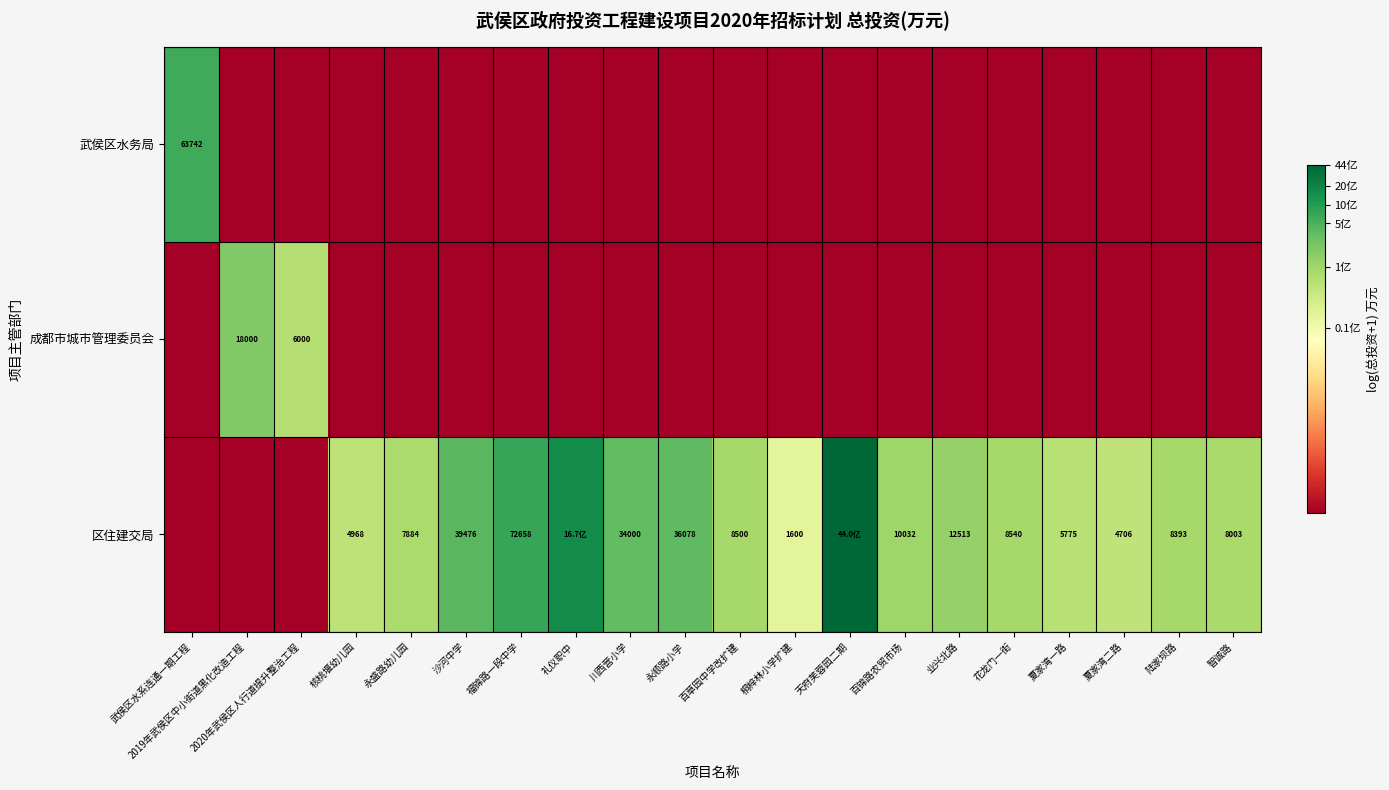

At which category is the sum across all series the highest?

天府芙蓉园二期